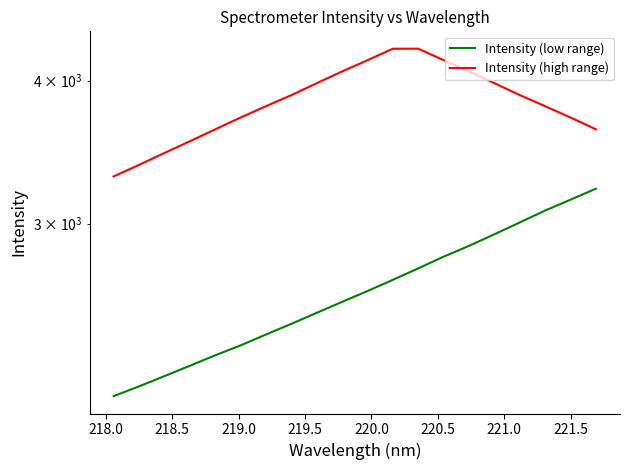

The Intensity (high range) series shows 3885.0 at 221.0. True or false?

True